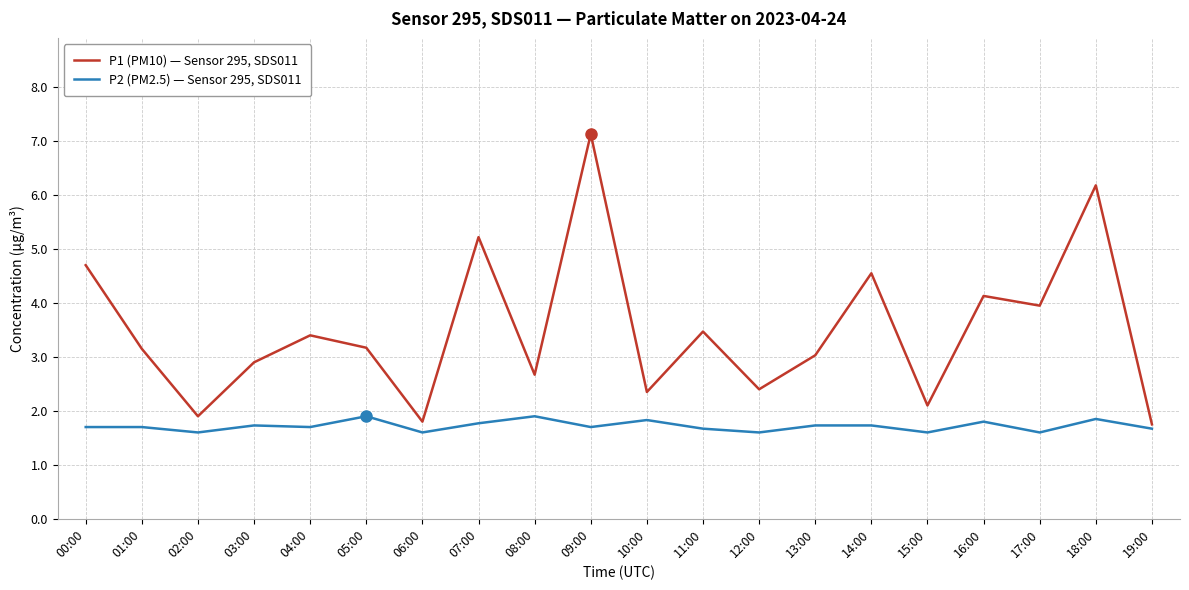

What is the difference between the maximum and minimum values in the P1 (PM10) — Sensor 295, SDS011 series?

5.4